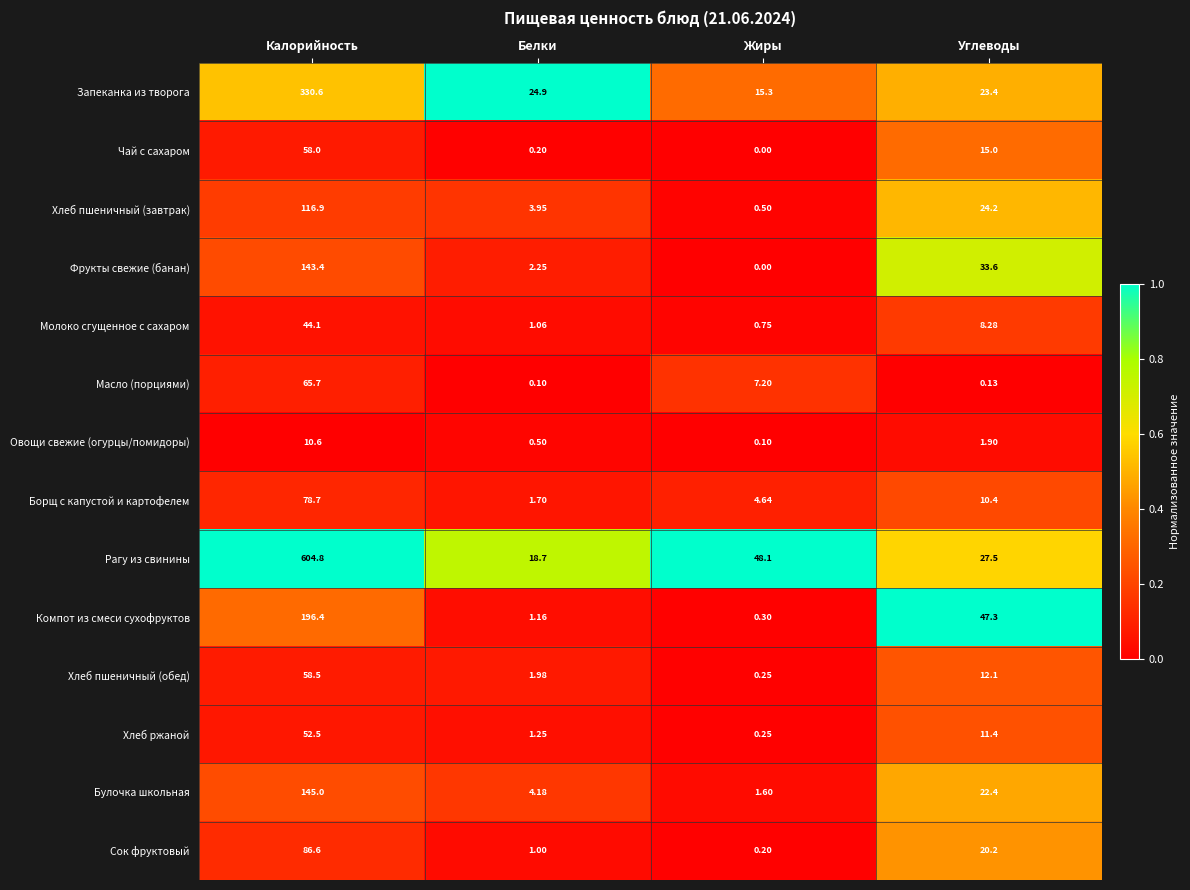

Which series has the largest range (max minus min)?

Рагу из свинины